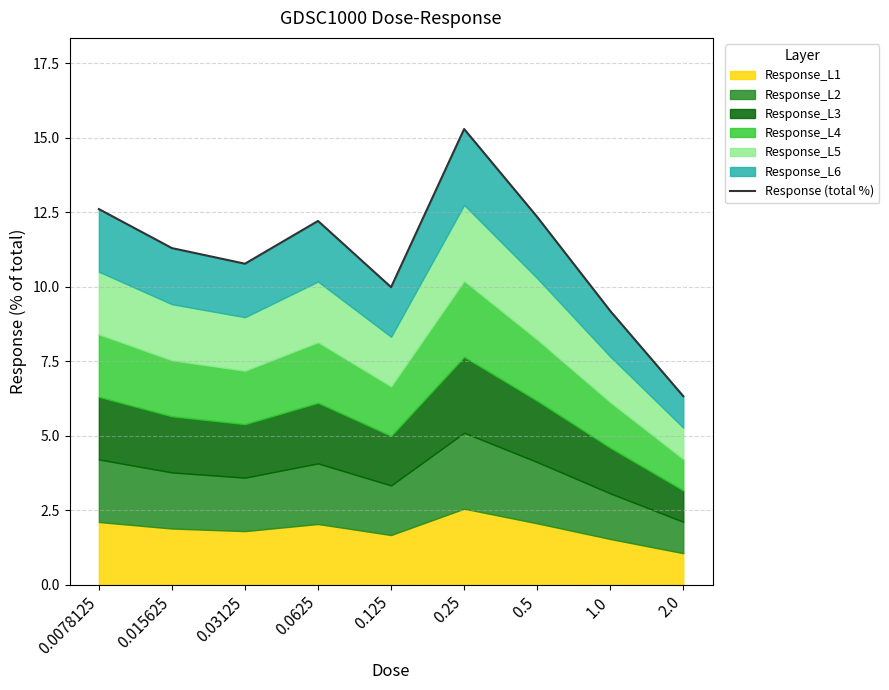

List the labels in order of value, smallest first.

2.0, 1.0, 0.125, 0.03125, 0.015625, 0.0625, 0.5, 0.0078125, 0.25